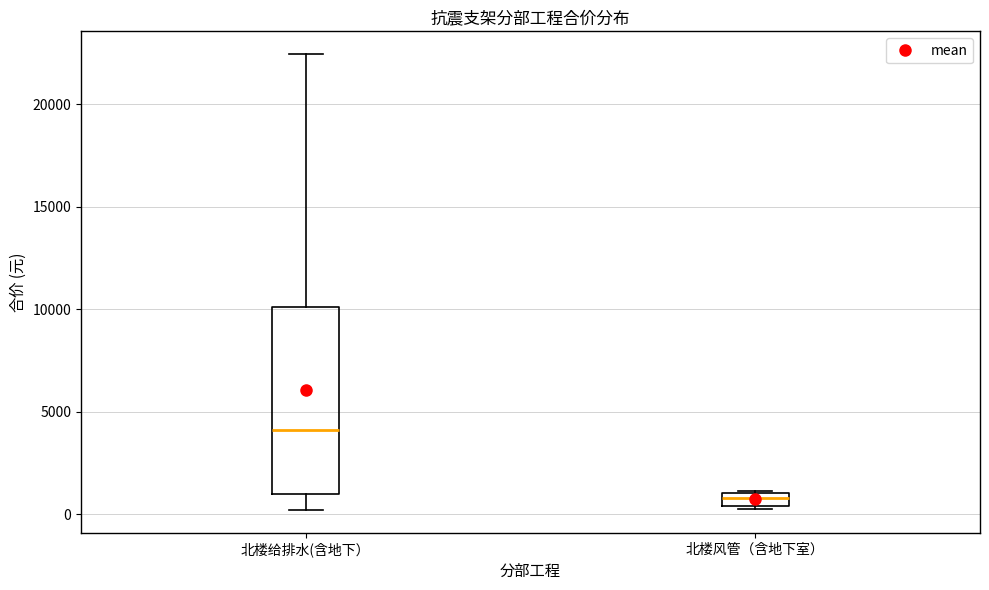

Which box has the lowest median line?

北楼风管（含地下室）